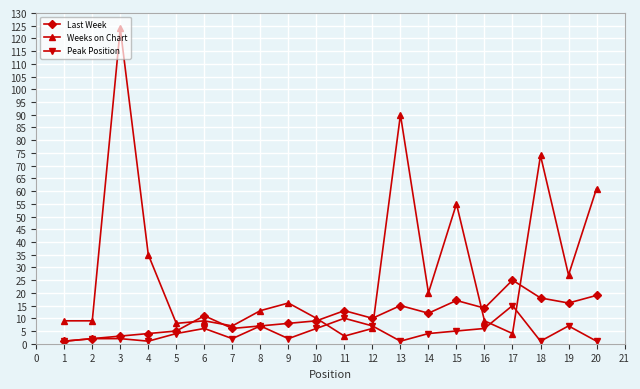

Which series has the widest spread of values?

Weeks on Chart